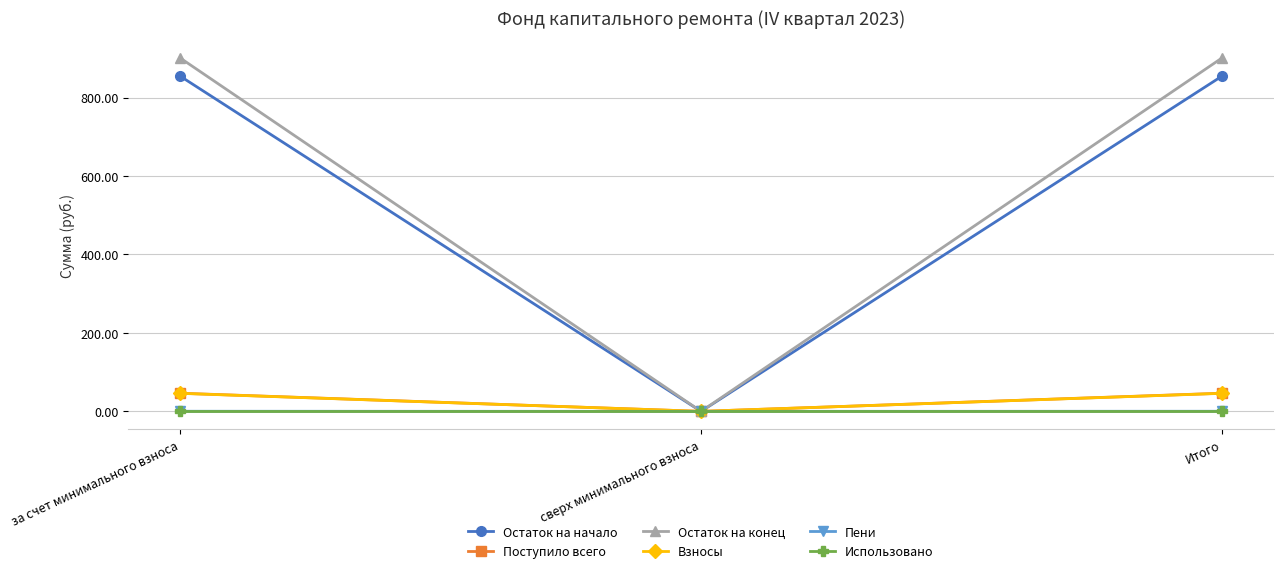

Which category has the lowest value in the Взносы series?

сверх минимального взноса